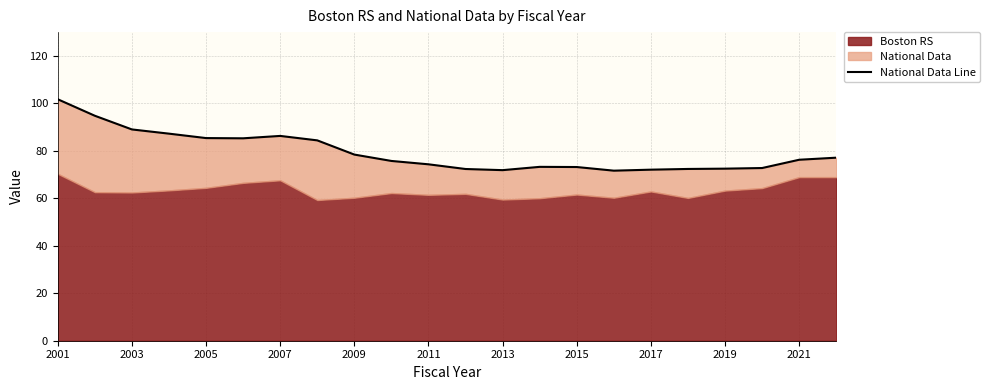

What is the greatest value displayed?

101.7